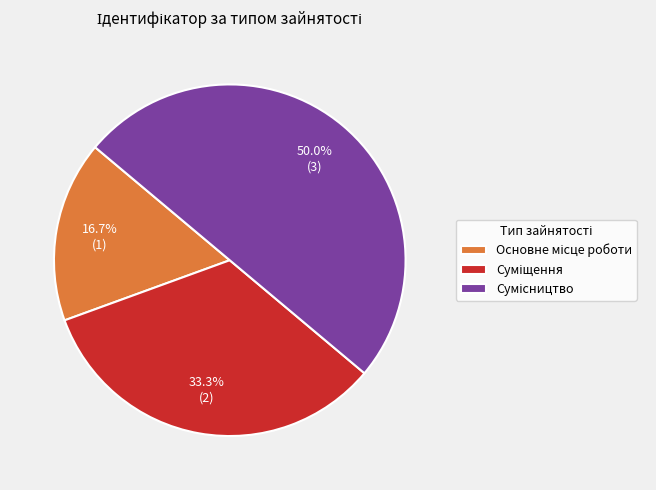

The Основне місце роботи slice represents 24% of the pie. True or false?

False